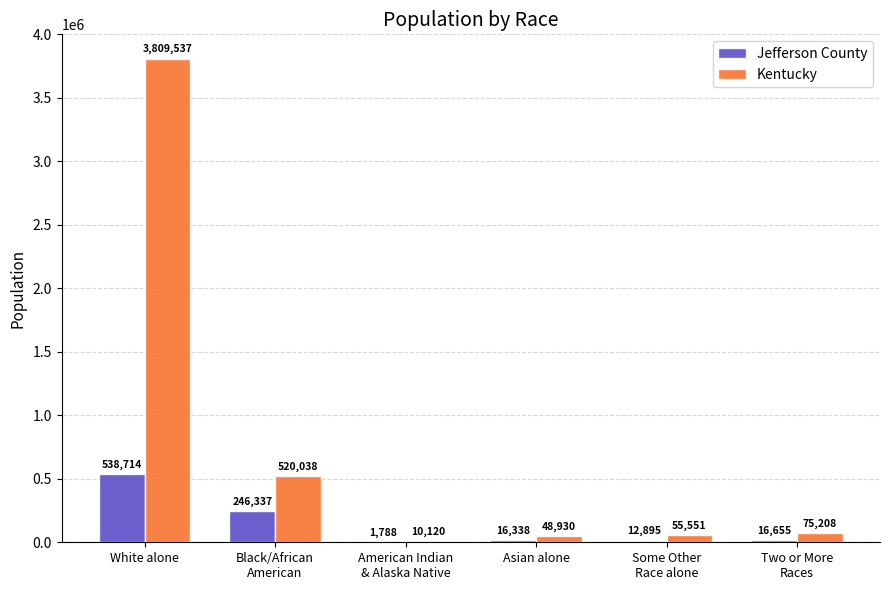

Where does the Jefferson County series first go above 16655?

White alone